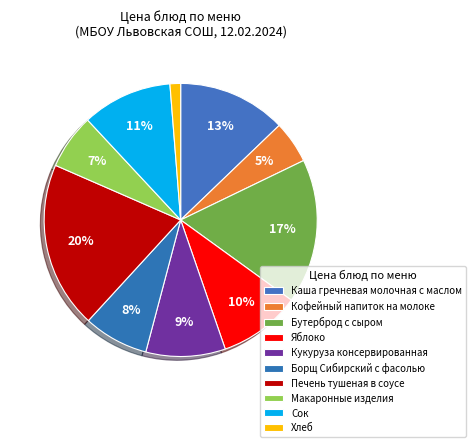

What is the smallest slice in the pie chart?

Хлеб